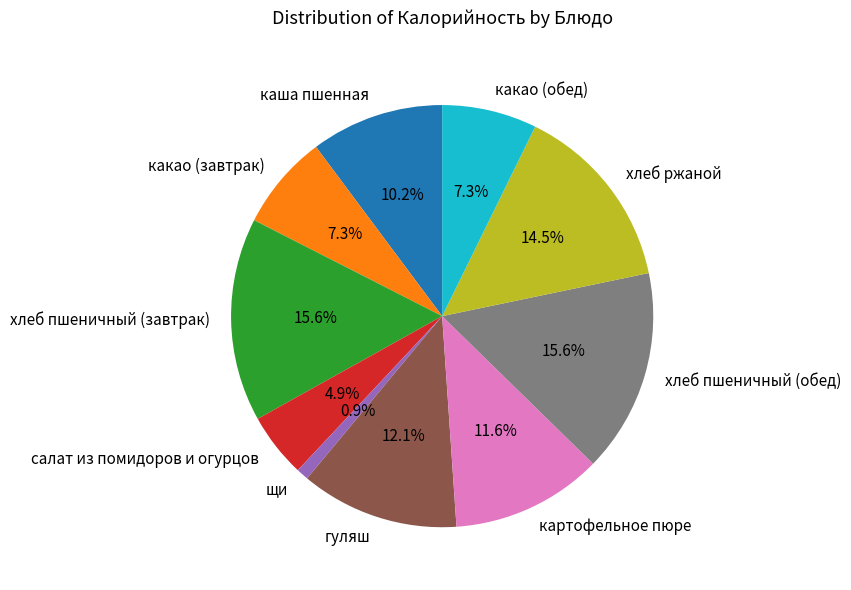

Which slice is the smallest?

щи